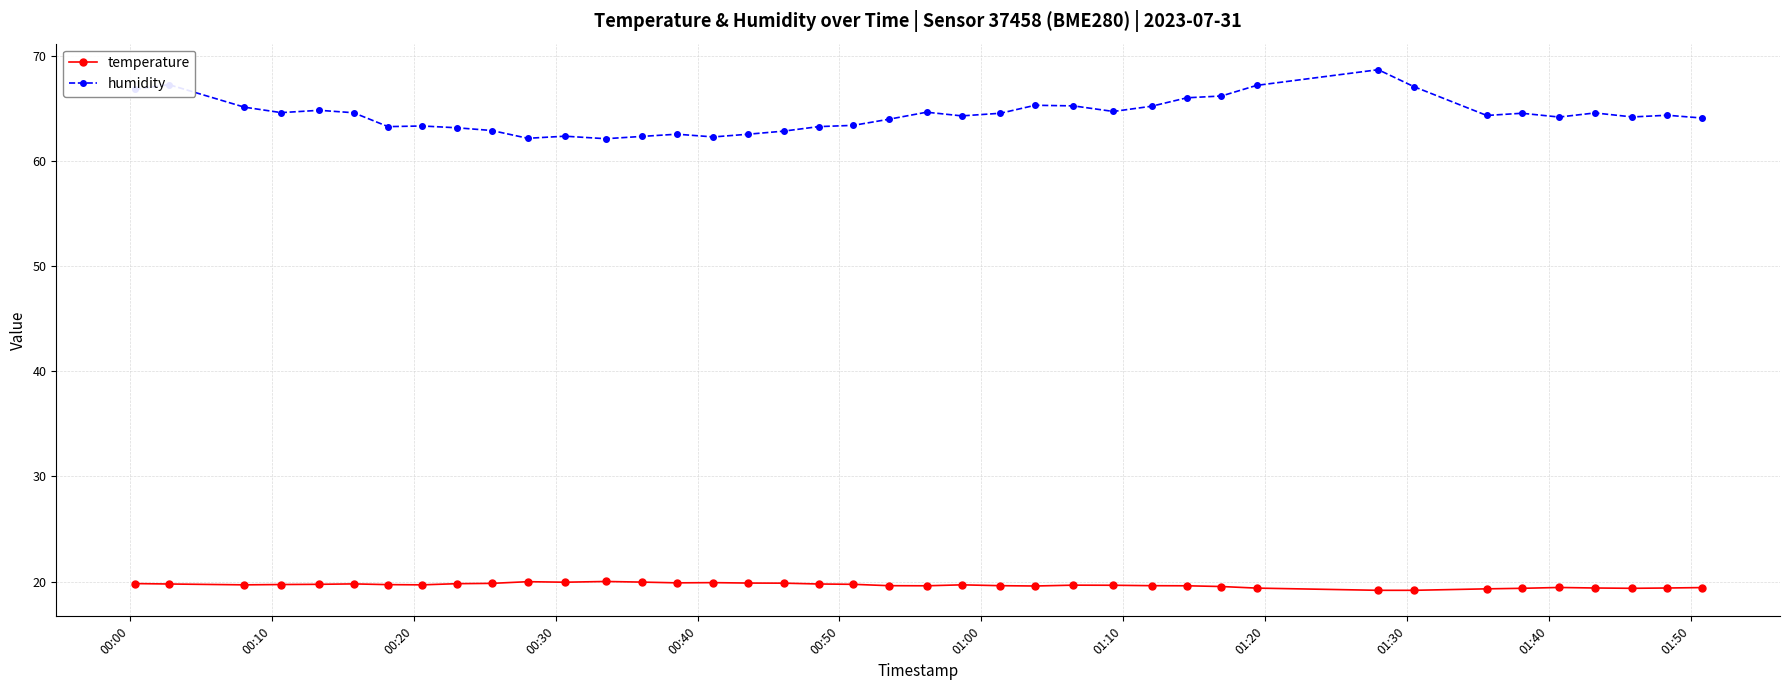

What is the sum of all temperature values?

786.4